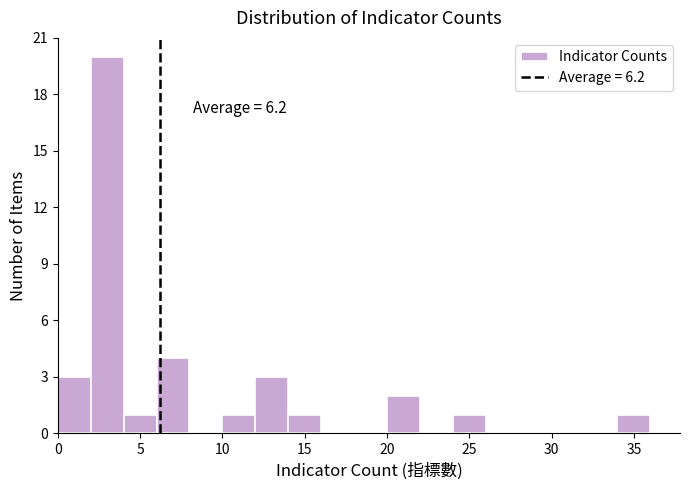

Which range on the x-axis has the tallest bar?

2 to 4